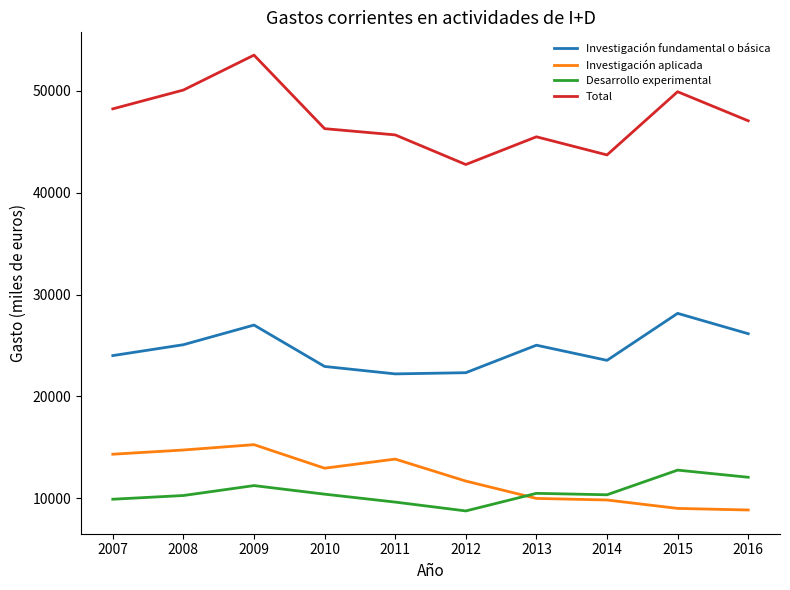

Which series has the largest total across all categories?

Total